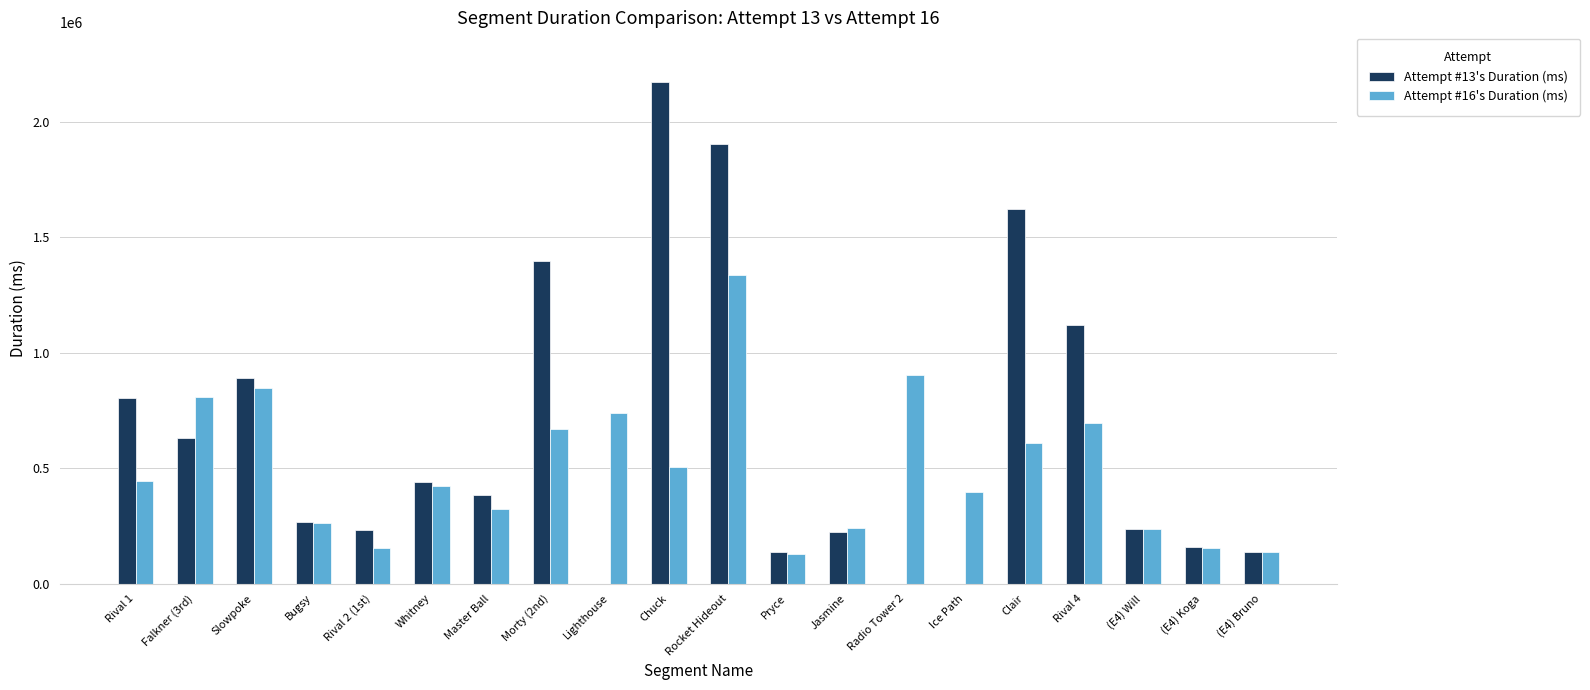

Count the number of categories in the chart.

20